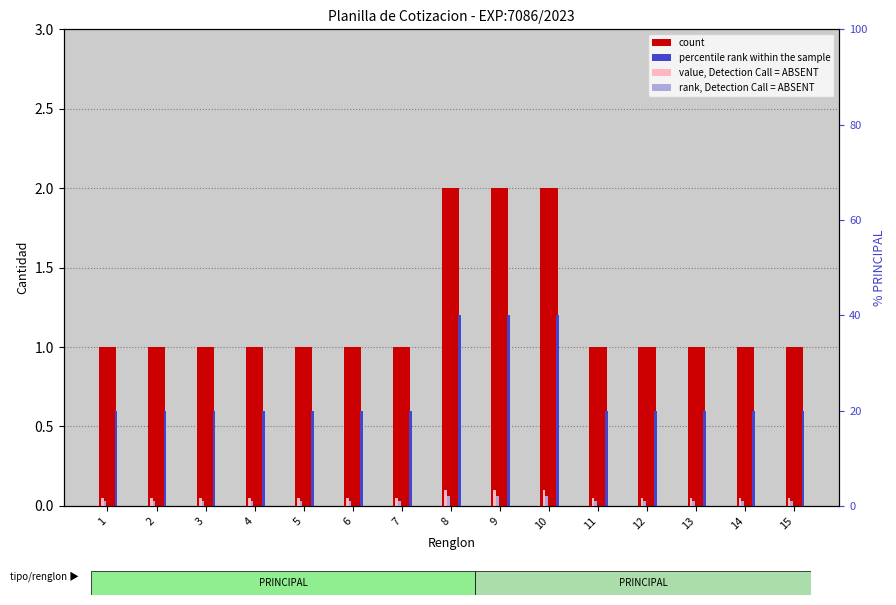

What is the sum of all rank, Detection Call = ABSENT values?

0.5